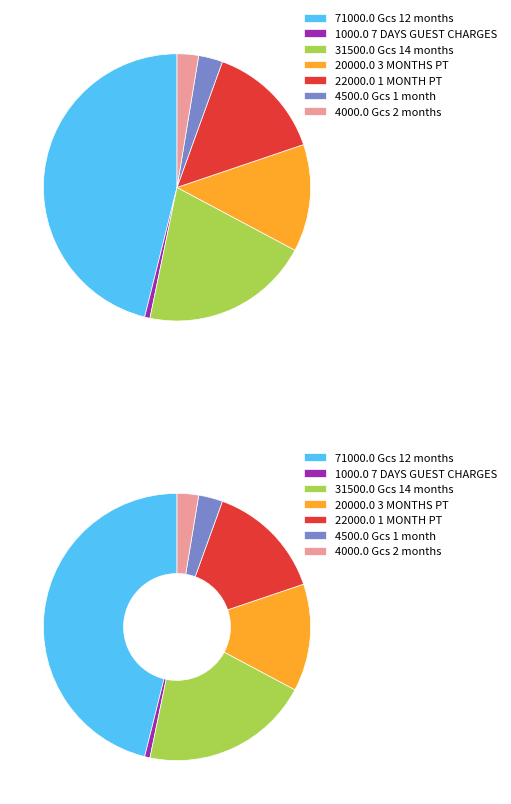

What is the smallest slice in the pie chart?

7 DAYS GUEST CHARGES